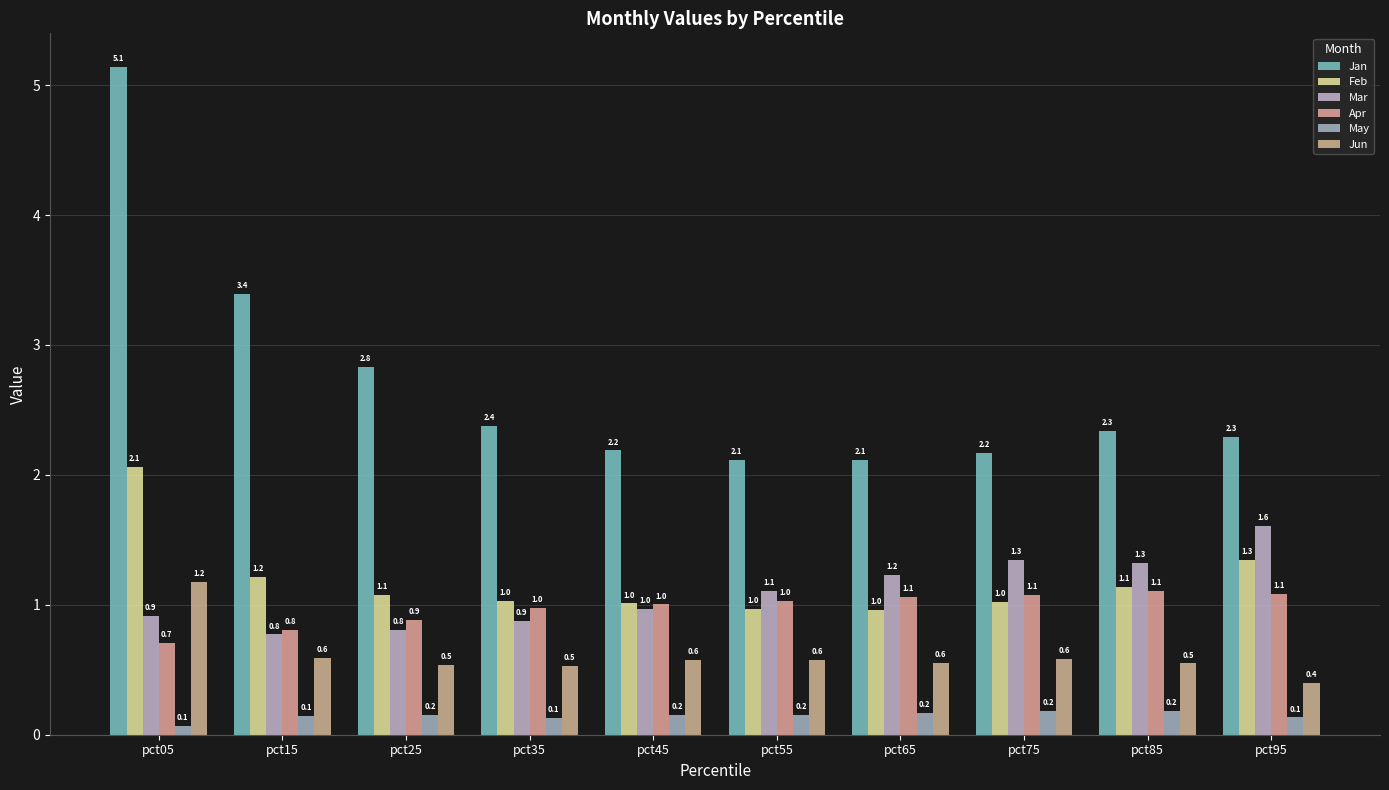

At which label is May closest to 0?

pct05